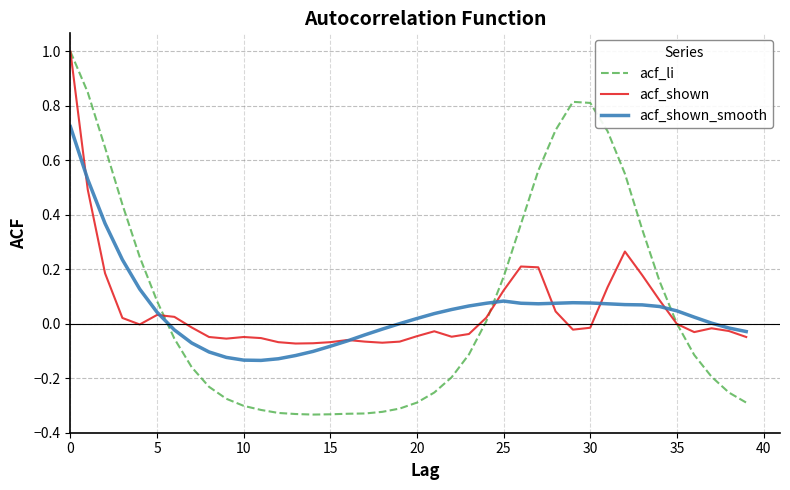

Does the chart display data point markers on the line(s)?

No